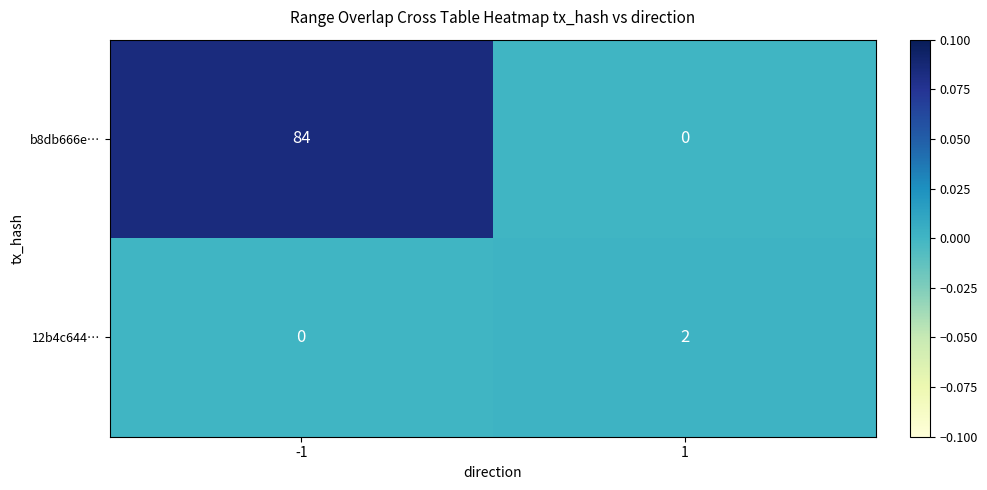

At how many categories does at least one series exceed 0?

2